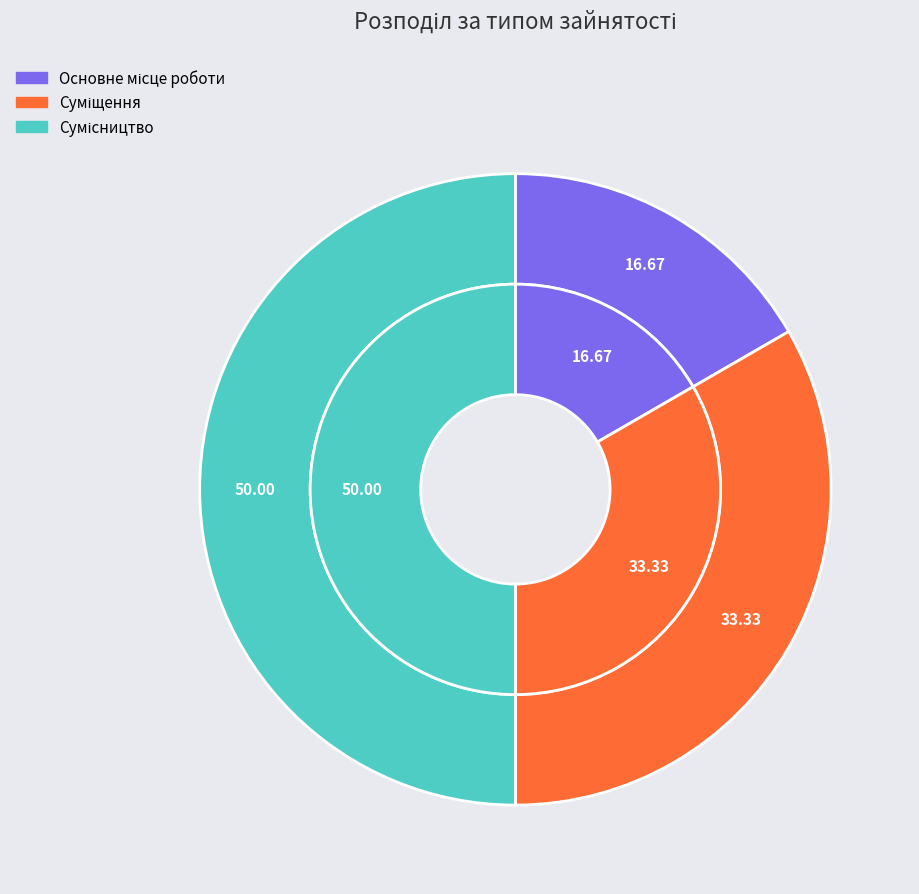

What is the change in value from Основне місце роботи to Суміщення?

+1